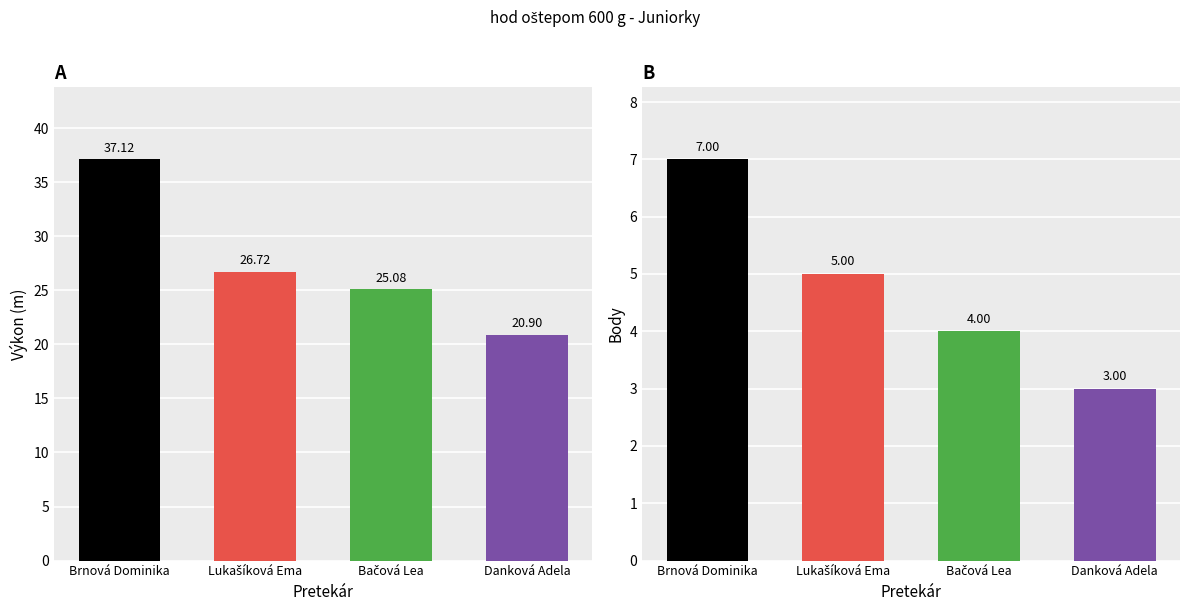

Are the bars grouped side by side (vs. stacked)?

Yes